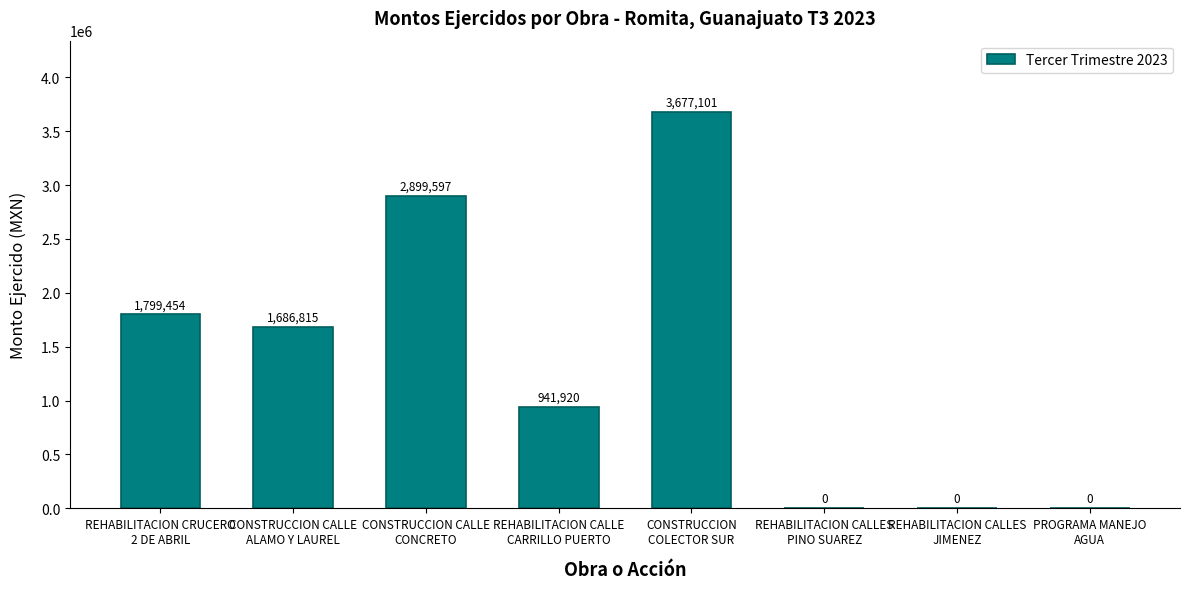

What is the maximum value shown in the chart?

3677101.3